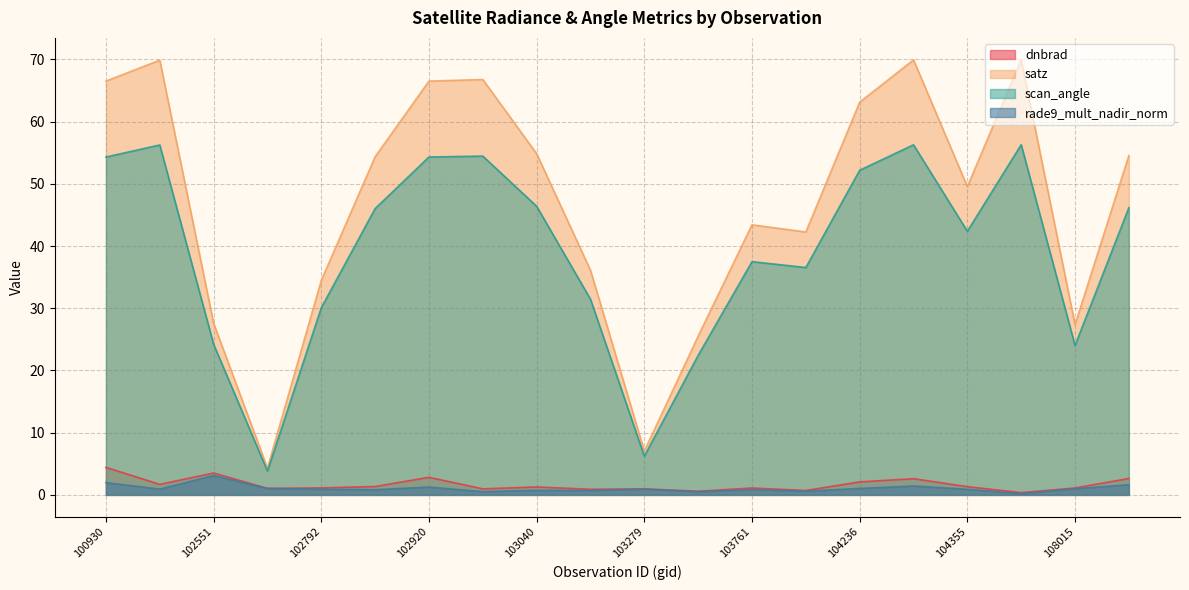

Which category has the lowest value in the scan_angle series?

102671